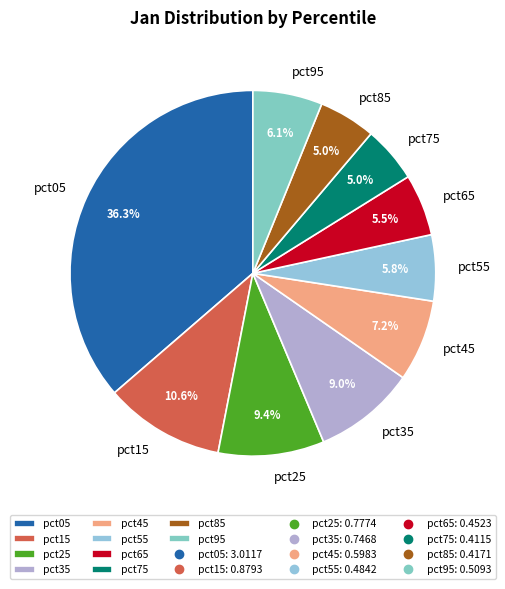

To the nearest percent, what portion does pct55 represent?

6%